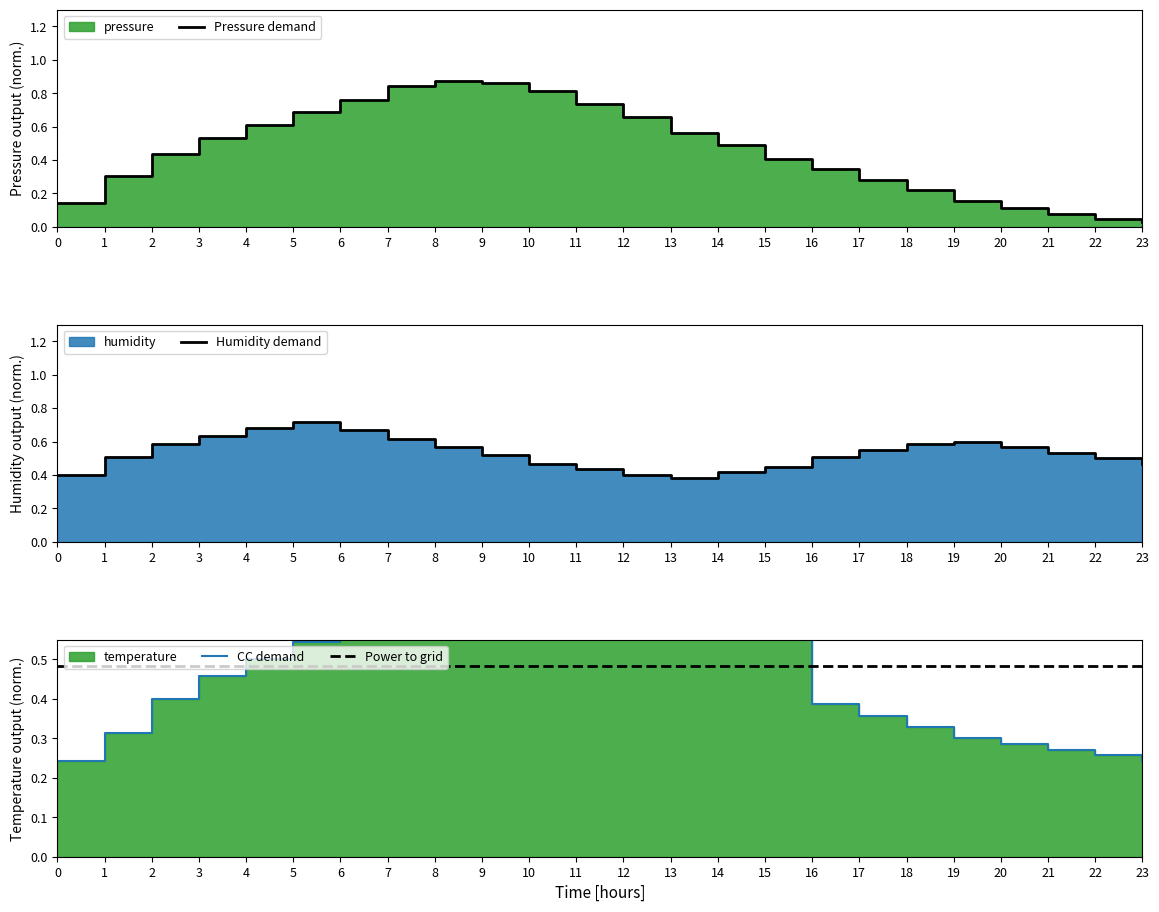

What is the highest value of the temperature series?

0.7